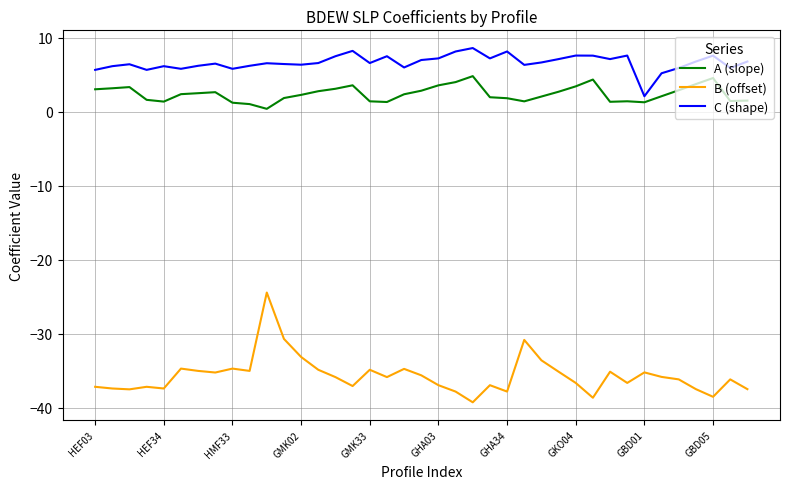

What is the minimum value for C (shape)?

2.1